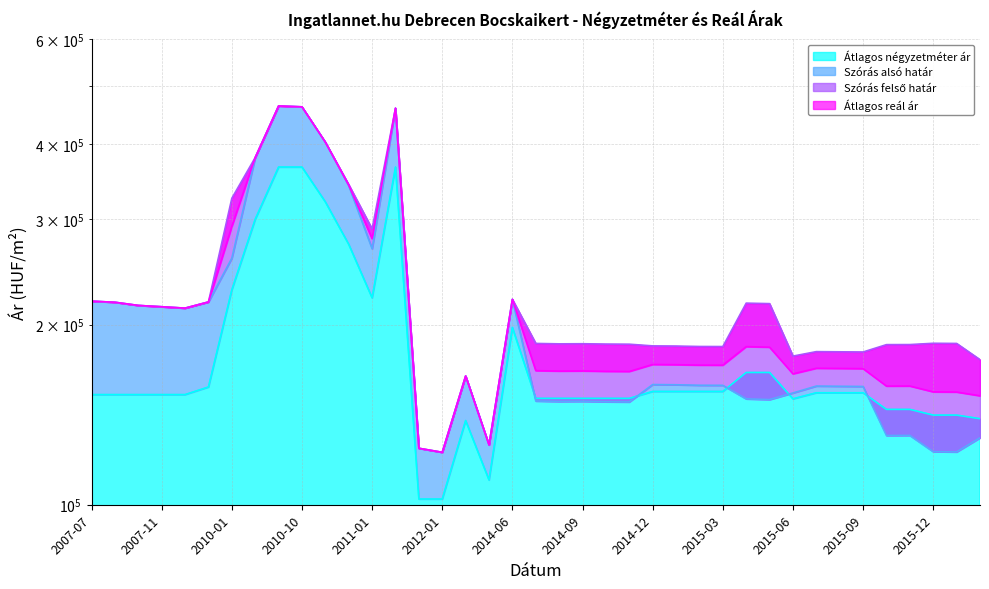

What are all the series names shown in the legend?

Átlagos négyzetméter ár, Szórás alsó határ, Szórás felső határ, Átlagos reál ár